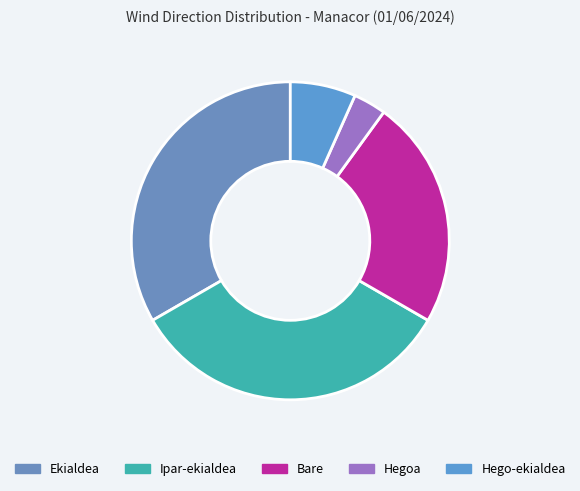

True or false: Bare accounts for 23% of the total.

True